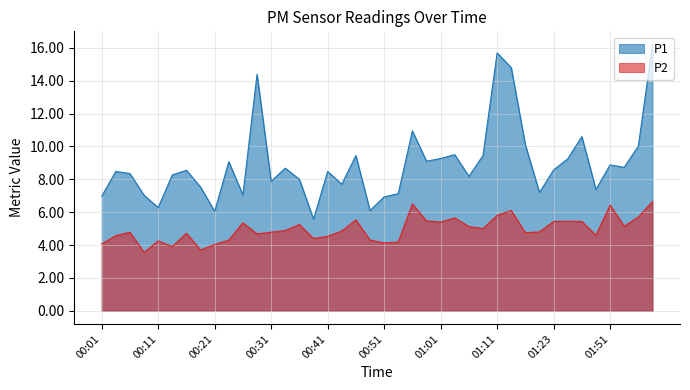

What value does the P2 series have at 00:01?

4.1